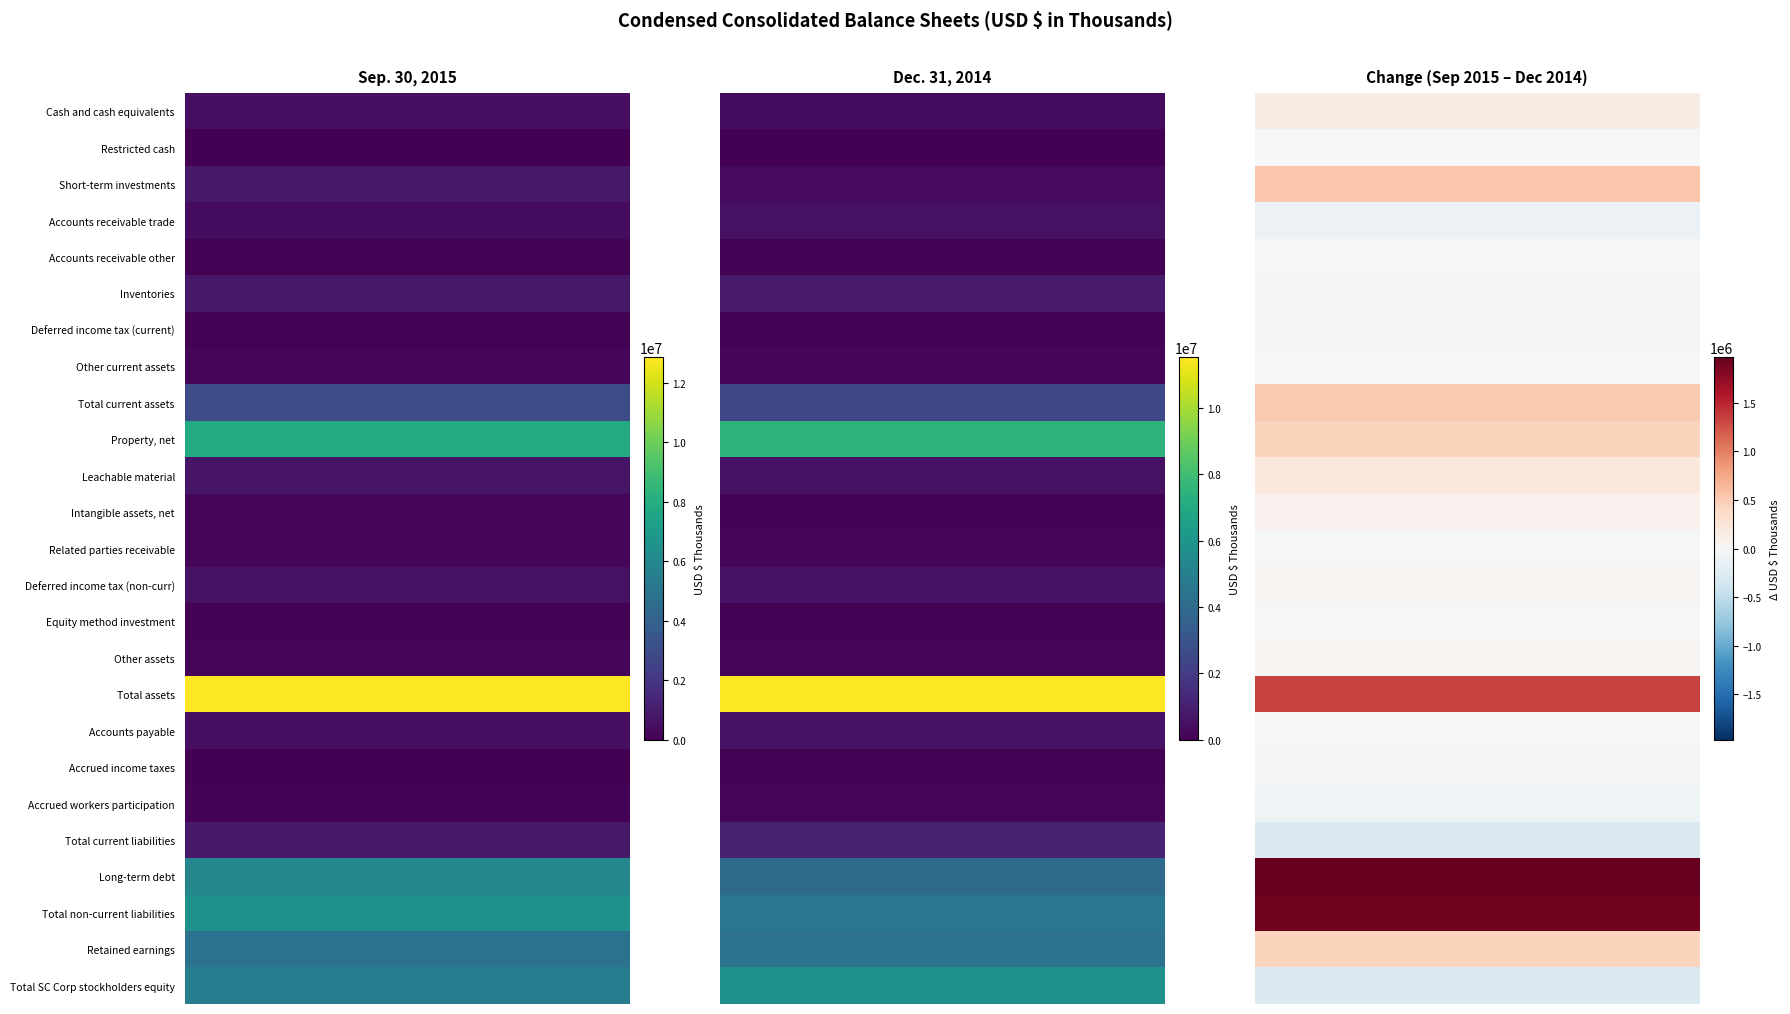

The value of Long-term debt at 0 is 10613357. True or false?

False